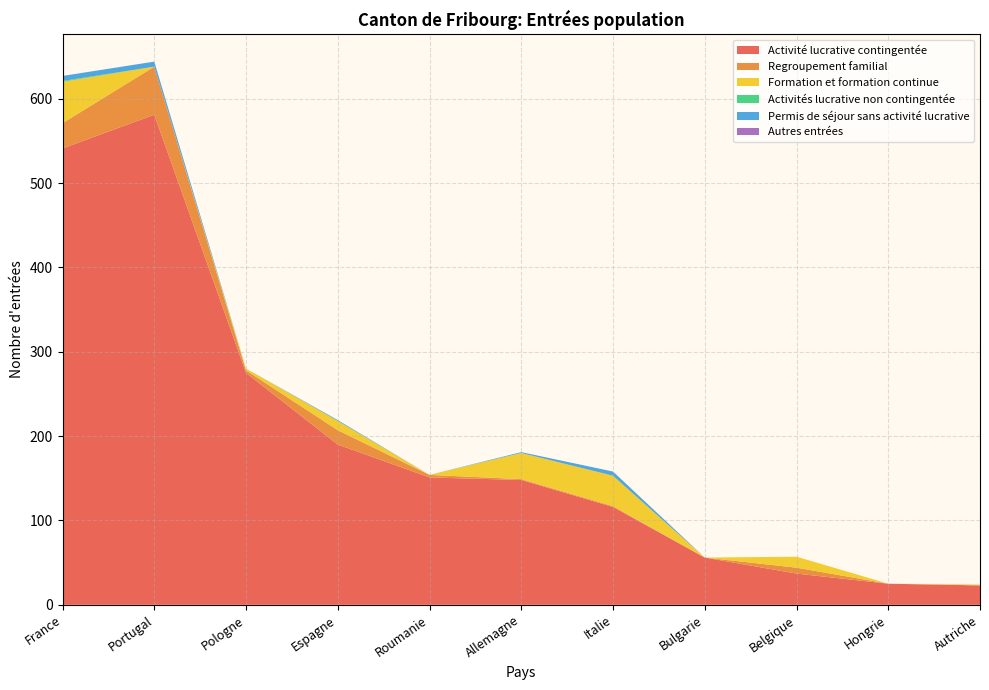

Reading left to right, transcribe all the data shown in this chart.

Activité lucrative contingentée: 541	581	275	190	151	148	116	56	37	25	23
Regroupement familial: 30	57	3	17	3	1	1	0	7	0	0
Formation et formation continue: 49	0	2	11	0	31	36	0	13	0	1
Activités lucrative non contingentée: 1	0	0	0	0	0	0	0	0	0	0
Permis de séjour sans activité lucrative: 6	6	0	1	0	1	5	0	0	0	0
Autres entrées: 0	0	0	0	0	0	0	0	0	0	0